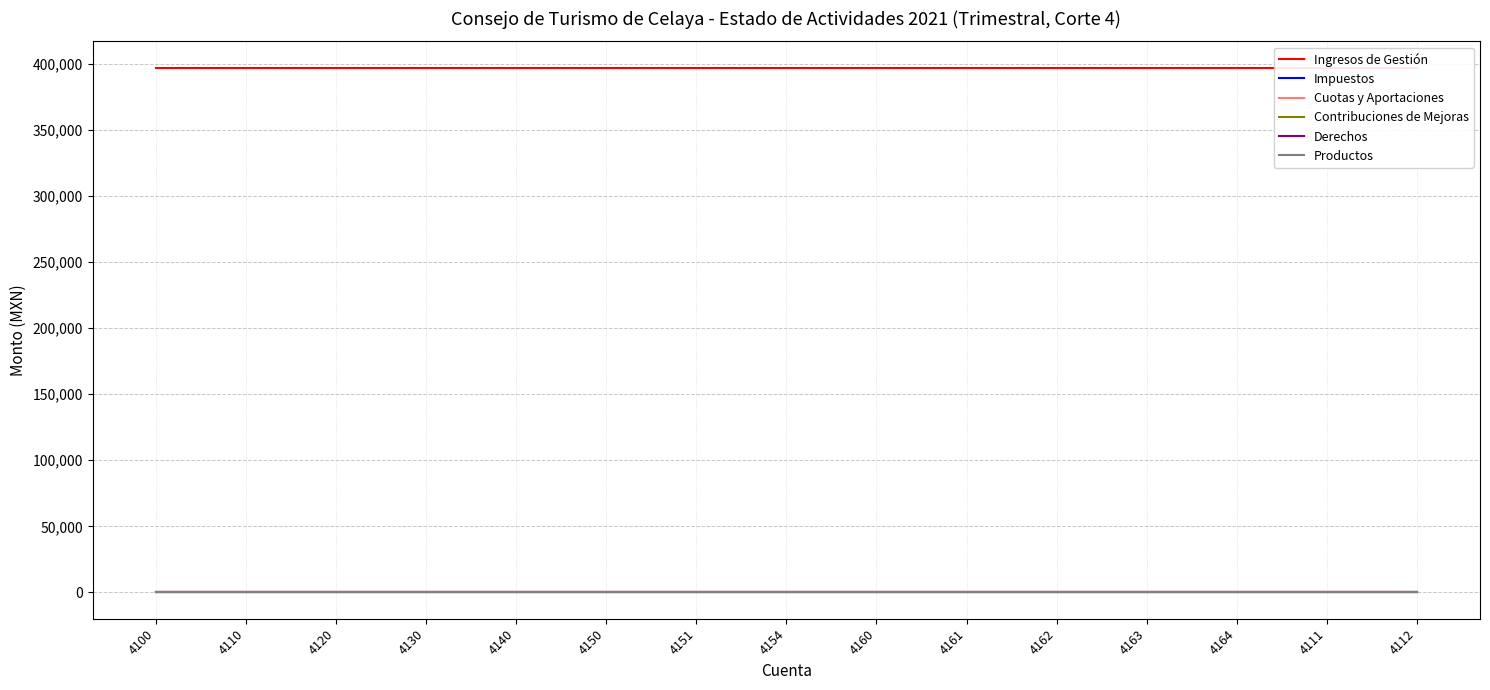

True or false: Derechos and Impuestos cross at least once.

False